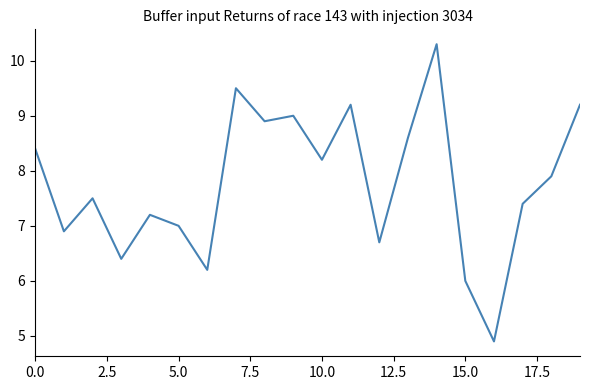

Reading left to right, transcribe all the data shown in this chart.

8.4	6.9	7.5	6.4	7.2	7.0	6.2	9.5	8.9	9.0	8.2	9.2	6.7	8.6	10.3	6.0	4.9	7.4	7.9	9.2